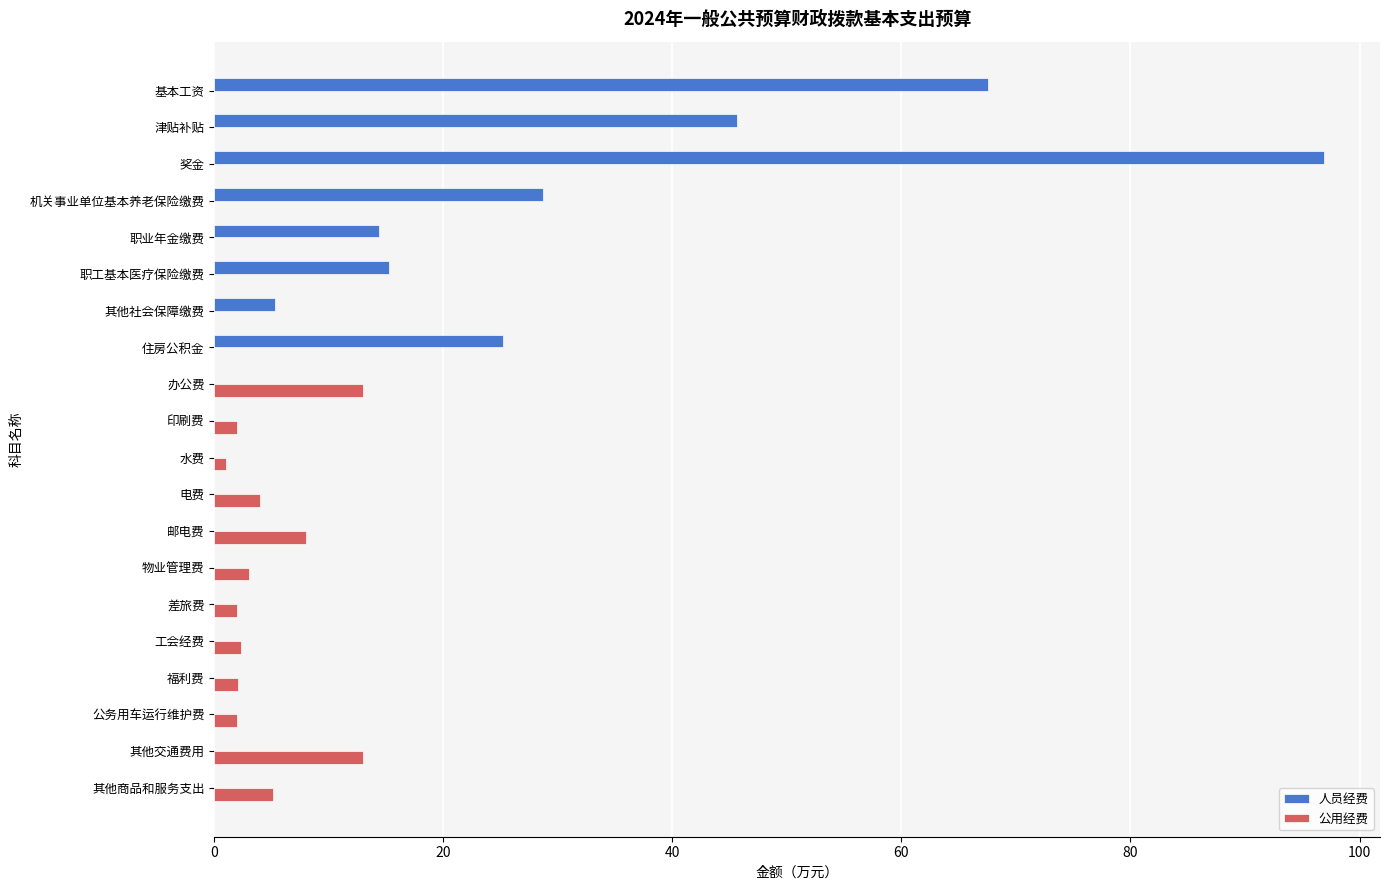

True or false: 公用经费 has a value of 2.3 at 工会经费.

True